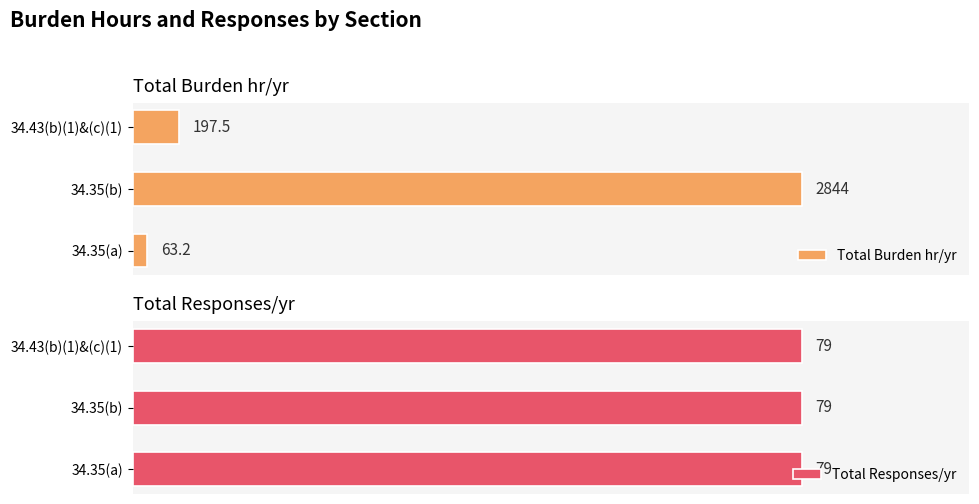

How many groups of bars are there?

3